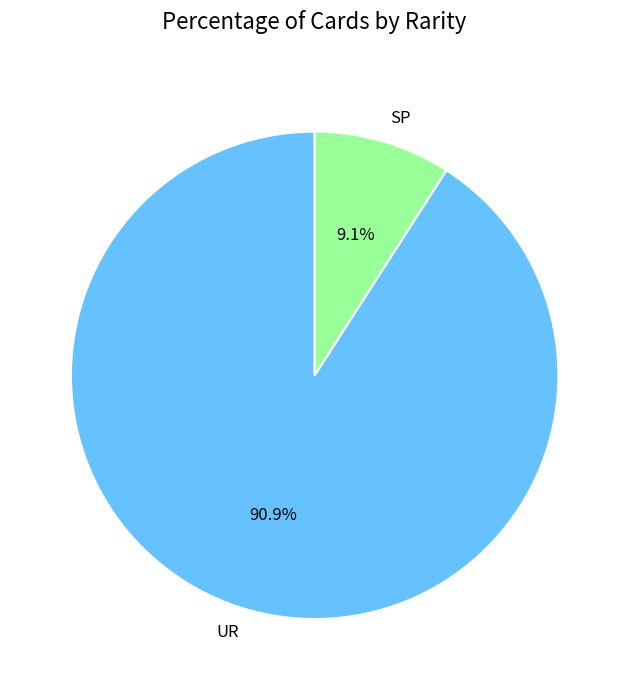

Count the number of slices in the pie.

2